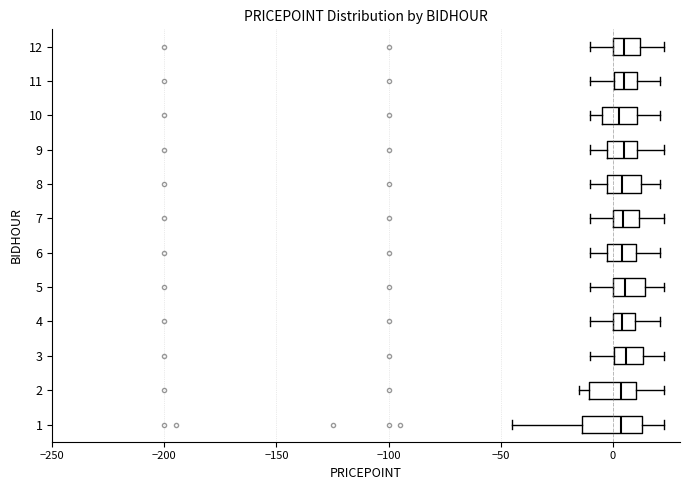

Reading bottom to top, read every box against the x-axis: the position of its median line, the range the box covers, and the ends of its whiskers. The values are not printed on the chart, so give them approximately, as read against the axis.

1: median 5, box -15 to 15, whiskers -45 to 25
2: median 5, box -10 to 10, whiskers -15 to 25
3: median 5, box 0 to 15, whiskers -10 to 25
4: median 5, box 0 to 10, whiskers -10 to 20
5: median 5, box 0 to 15, whiskers -10 to 25
6: median 5, box 0 to 10, whiskers -10 to 20
7: median 5, box 0 to 10, whiskers -10 to 25
8: median 5, box 0 to 15, whiskers -10 to 20
9: median 5, box 0 to 10, whiskers -10 to 25
10: median 5, box -5 to 10, whiskers -10 to 20
11: median 5, box 0 to 10, whiskers -10 to 20
12: median 5, box 0 to 10, whiskers -10 to 25